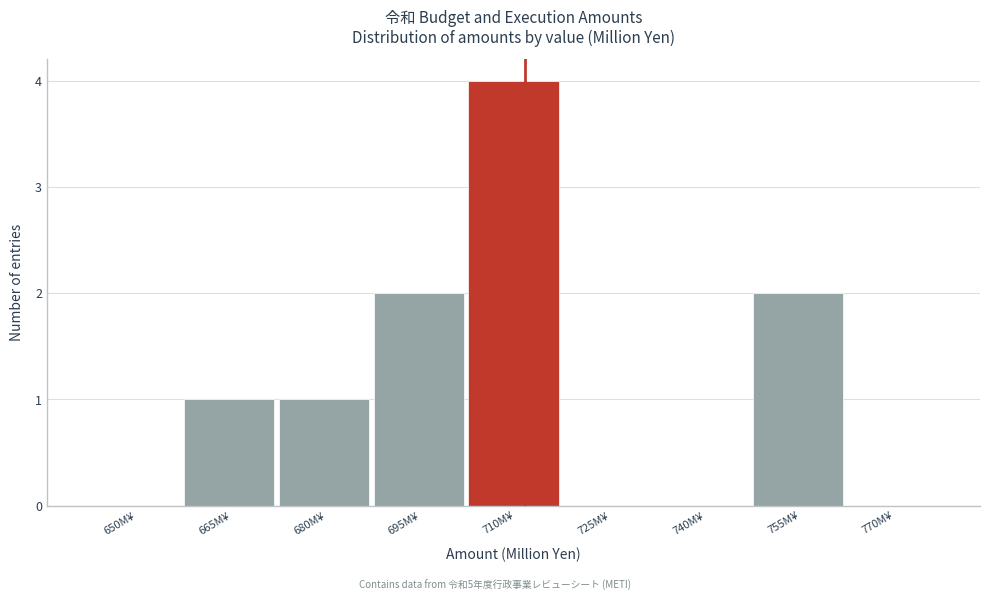

Reading left to right, list all the values displayed in this chart.

650M¥=0	665M¥=1	680M¥=1	695M¥=2	710M¥=4	725M¥=0	740M¥=0	755M¥=2	770M¥=0